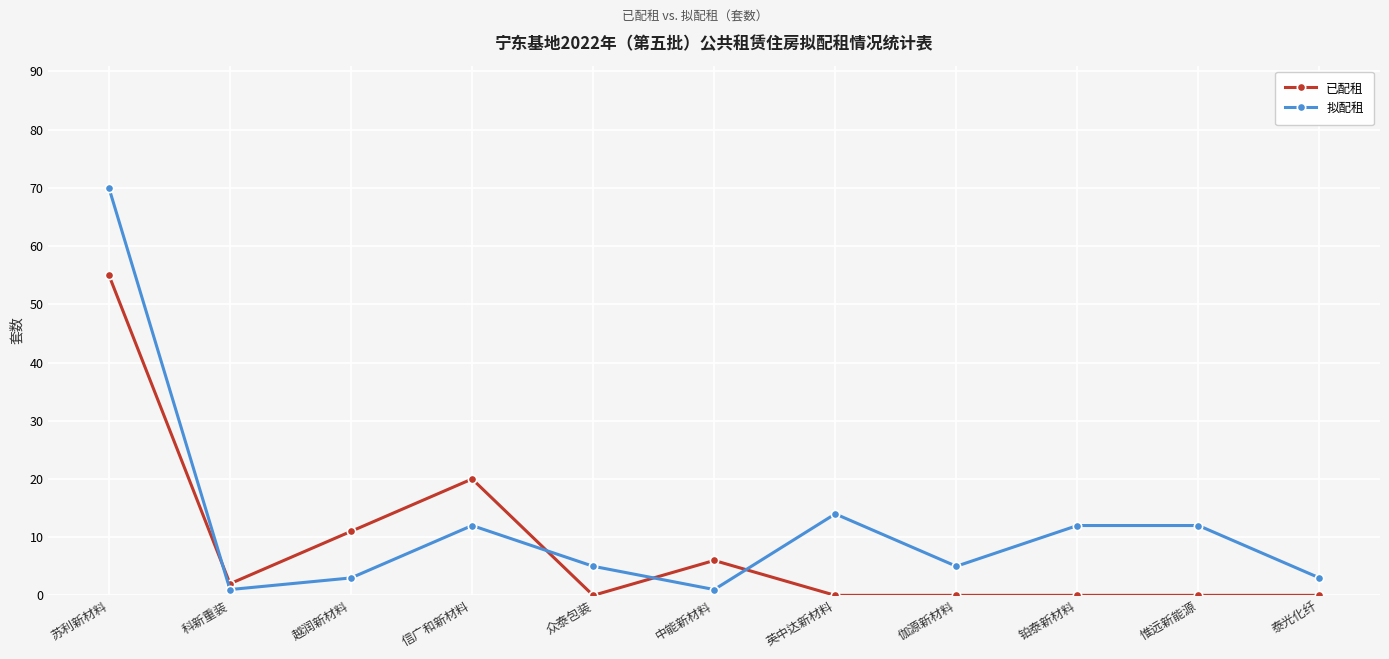

The value of 已配租 at 伽源新材料 is 0. True or false?

True